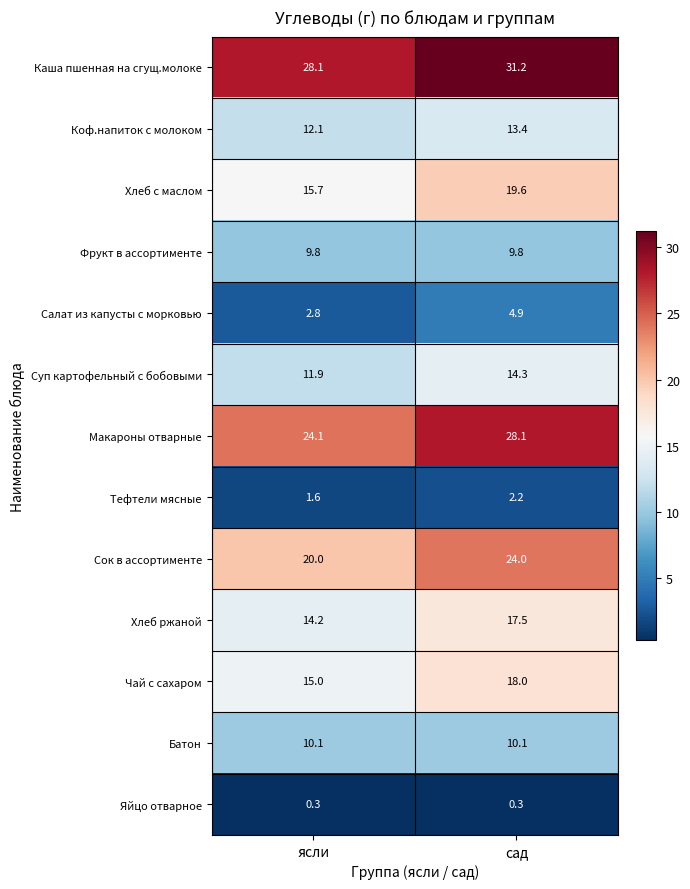

True or false: Суп картофельный с бобовыми has a value of 25.5 at сад.

False